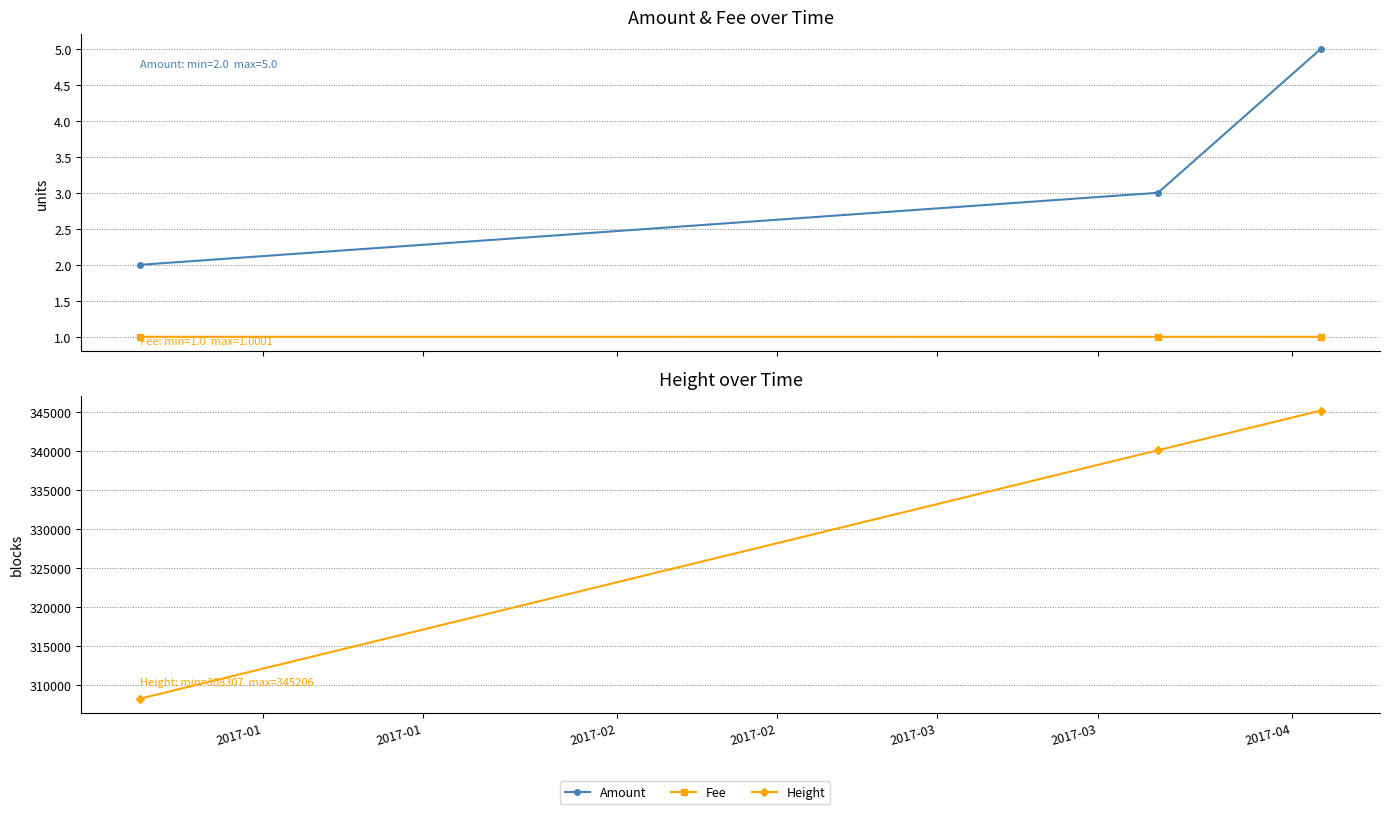

How many categories are shown in the chart?

3